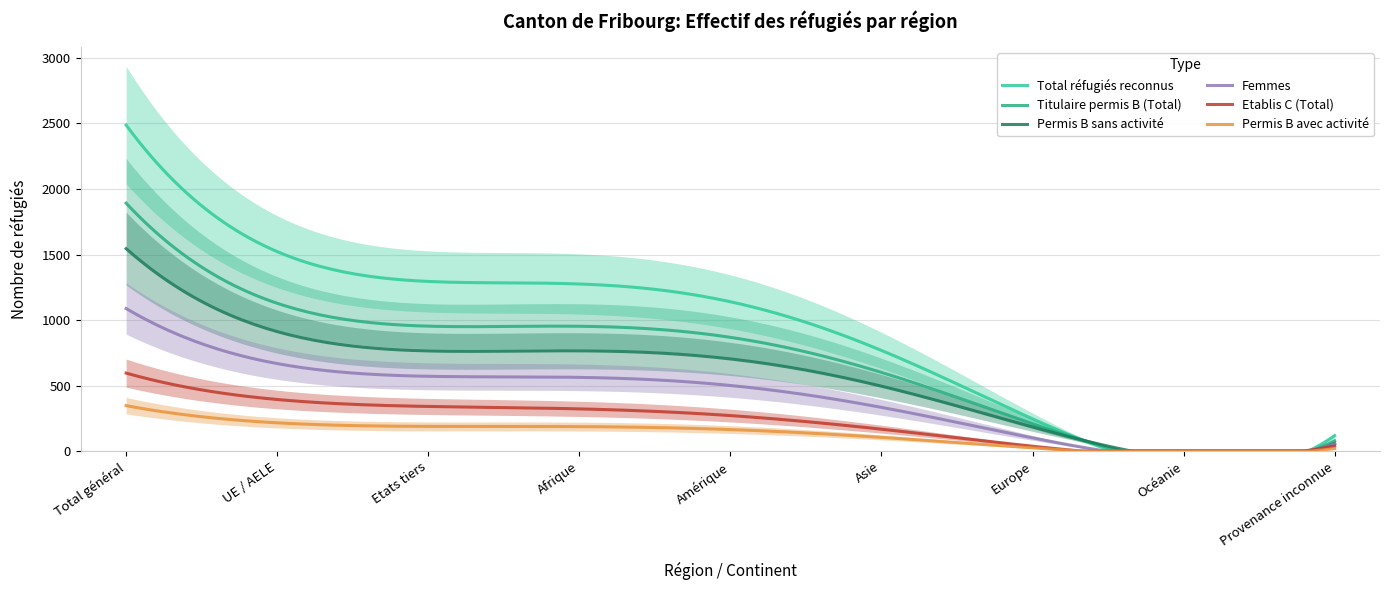

How many times do Femmes and Permis B sans activité cross each other?

2